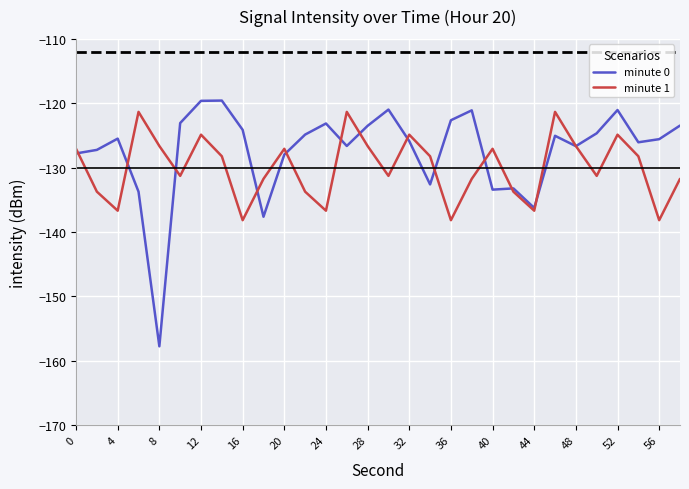

List the series in order of their overall mean, highest first.

minute 0, minute 1